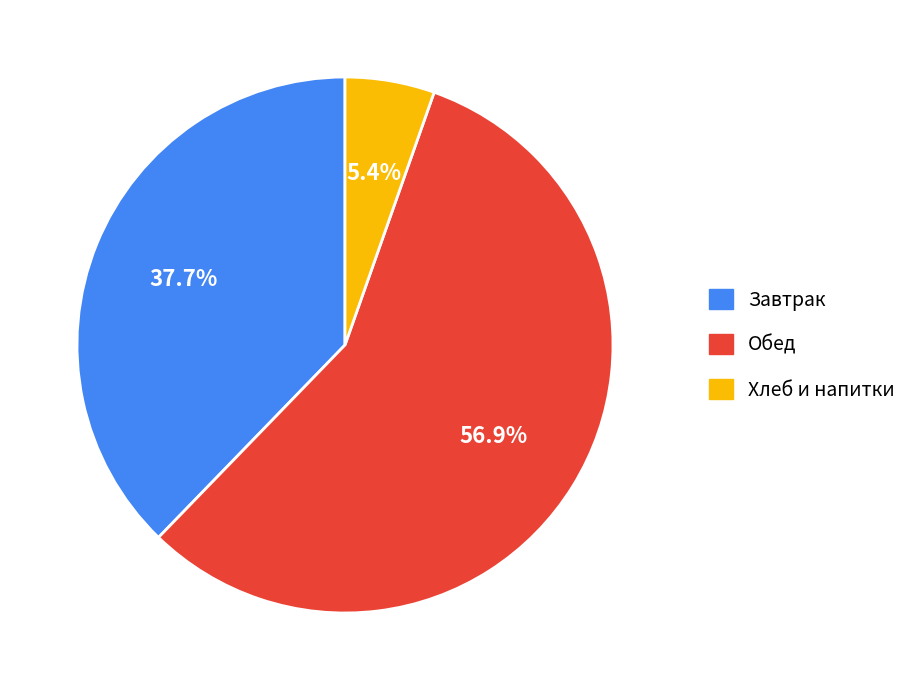

Is there any slice that represents more than half of the pie?

Yes